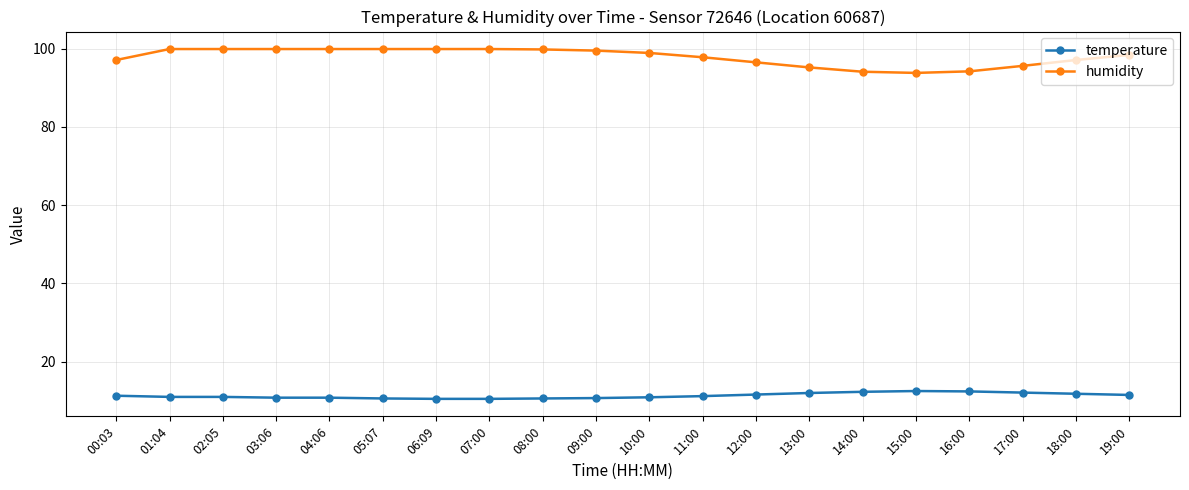

What is the value of the temperature point at the 2nd from the left?

11.0